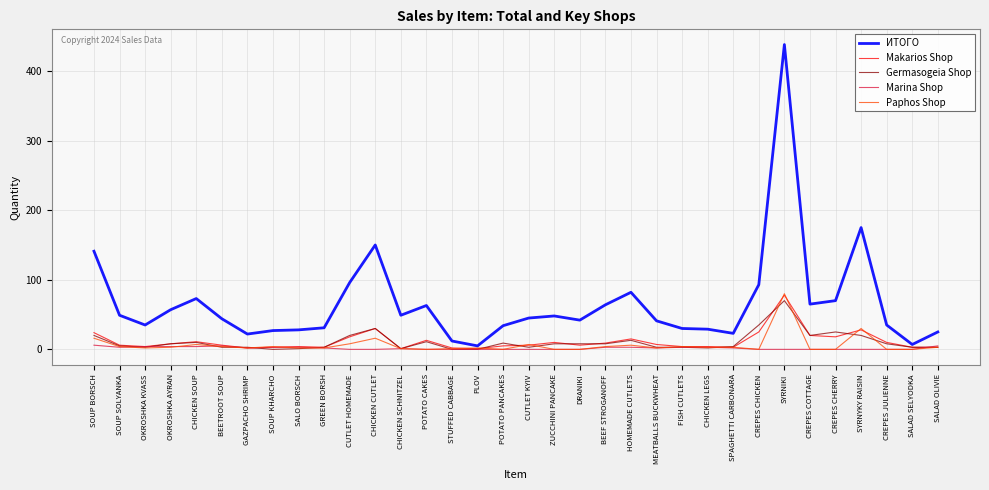

Between OKROSHKA AYRAN and STUFFED CABBAGE, which series saw the biggest shift?

ИТОГО